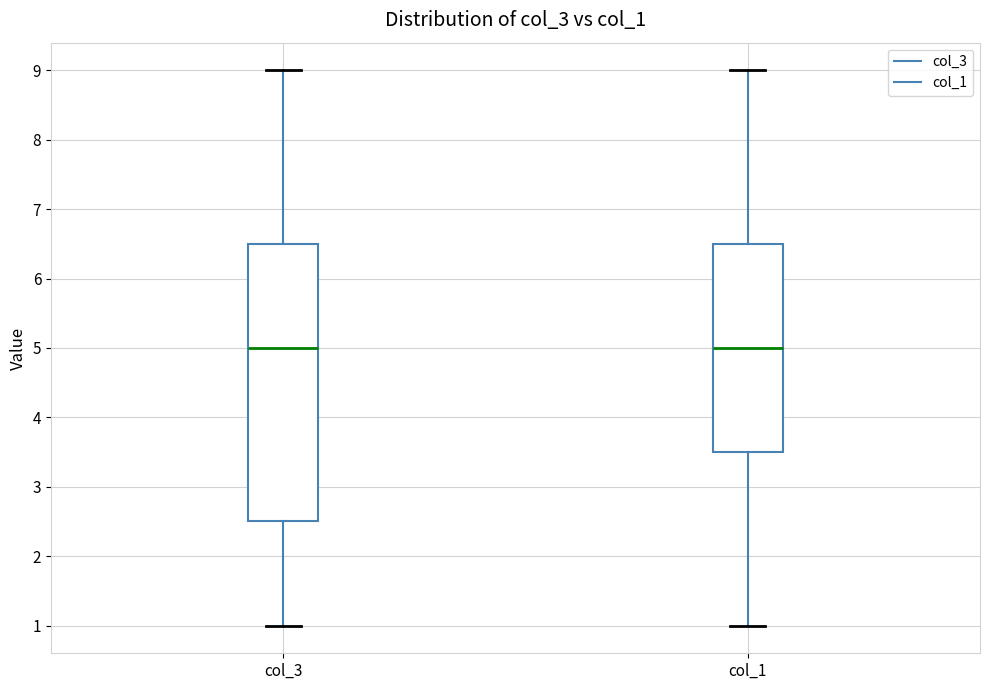

Where is the lower edge of the box for col_3 on the y-axis? The values are not printed on the chart, so give them approximately, as read against the axis.

2.5